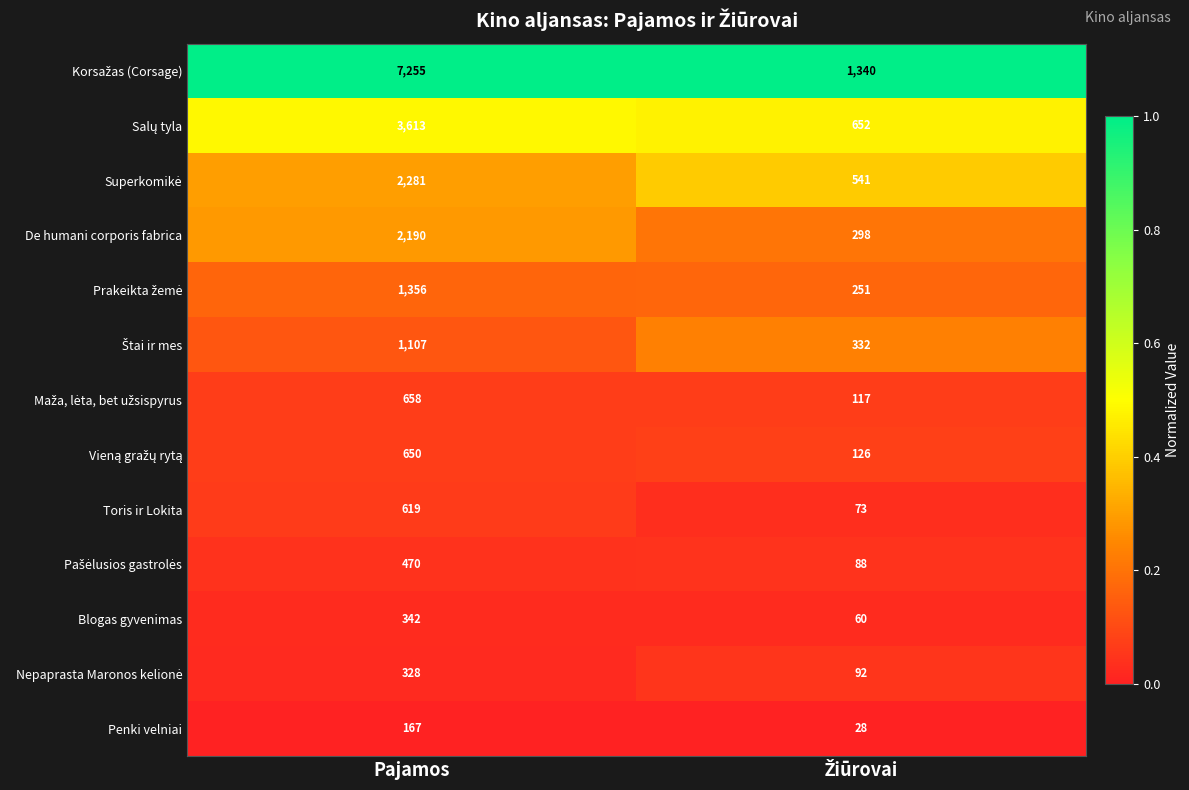

What value does the Penki velniai series have at Pajamos, to the nearest 50?

150